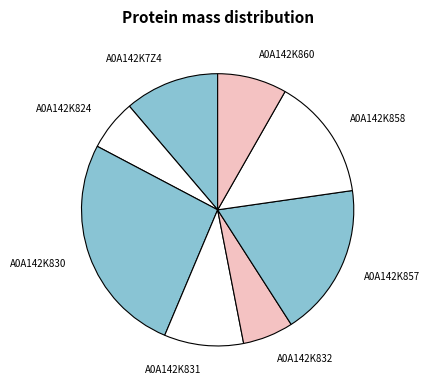

What is the largest slice in the pie chart?

A0A142K830